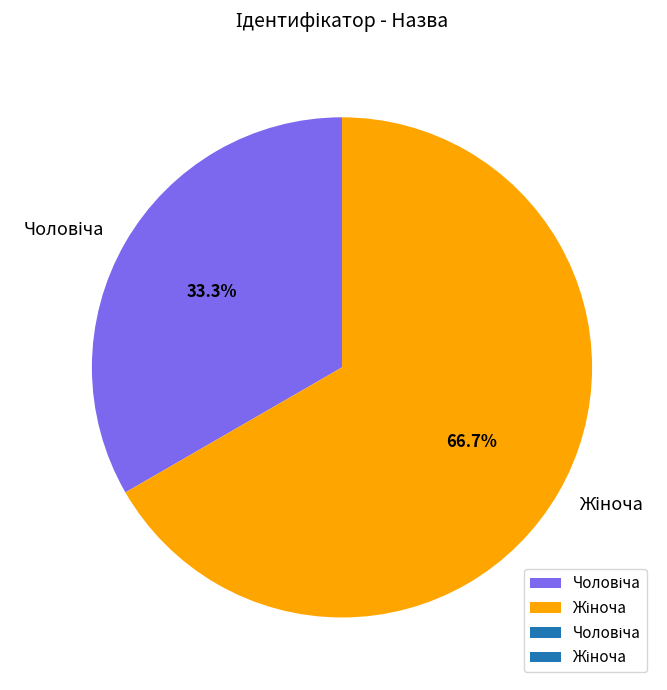

Does any single category account for the majority?

Yes